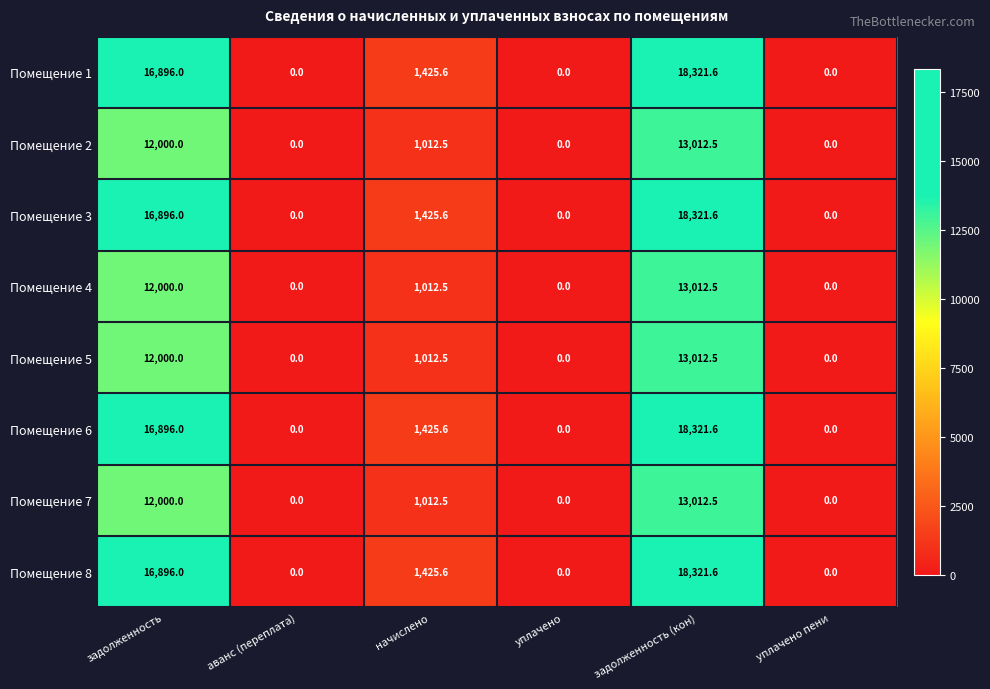

True or false: Помещение 5 has a value of 12000.0 at задолженность.

True